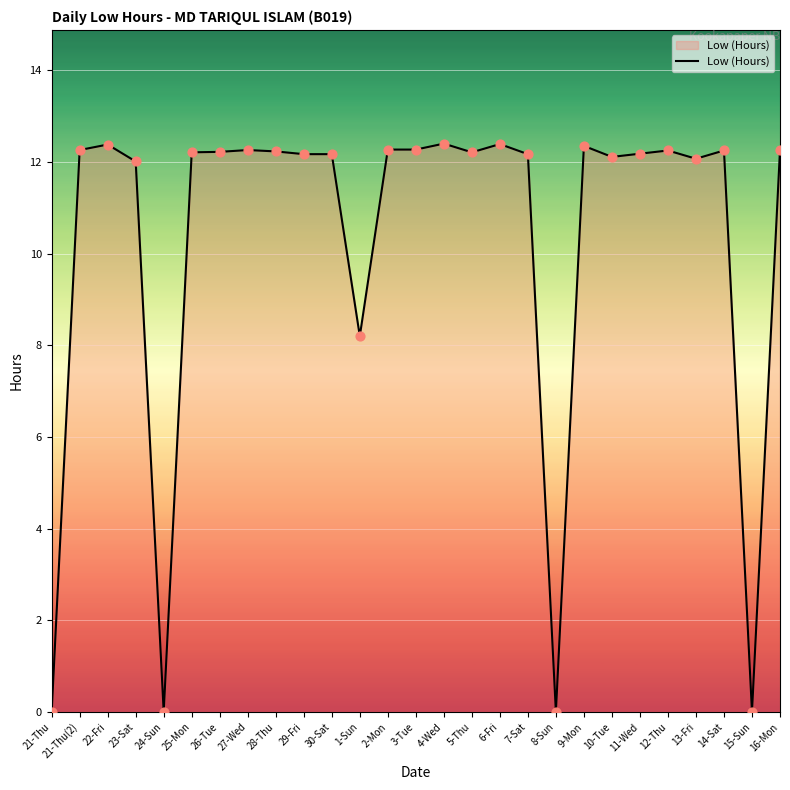

What is the change in value from 1-Sun to 8-Sun?

-8.2